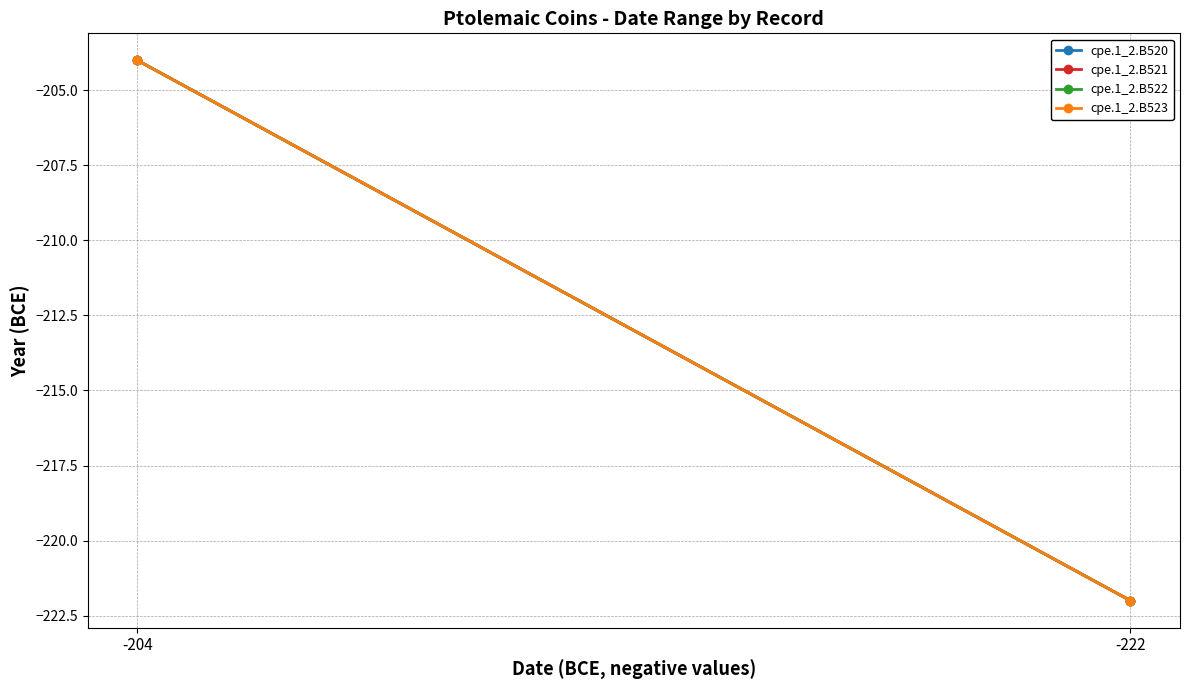

Where is cpe.1_2.B523 nearest to the value -213?

-222